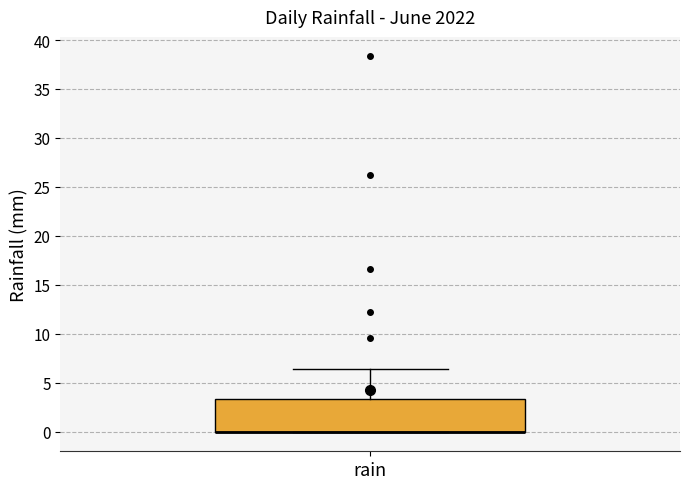

Where does the upper whisker of the box for rain end on the y-axis? The values are not printed on the chart, so give them approximately, as read against the axis.

6.5